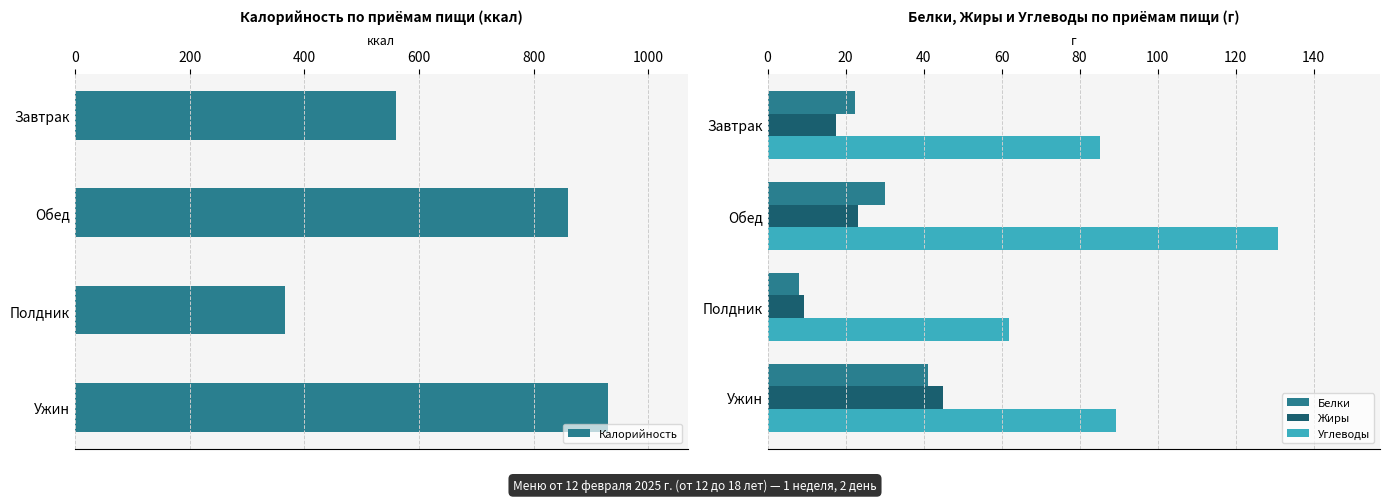

Is the value of Белки at Обед greater than the value of Жиры at Полдник?

Yes